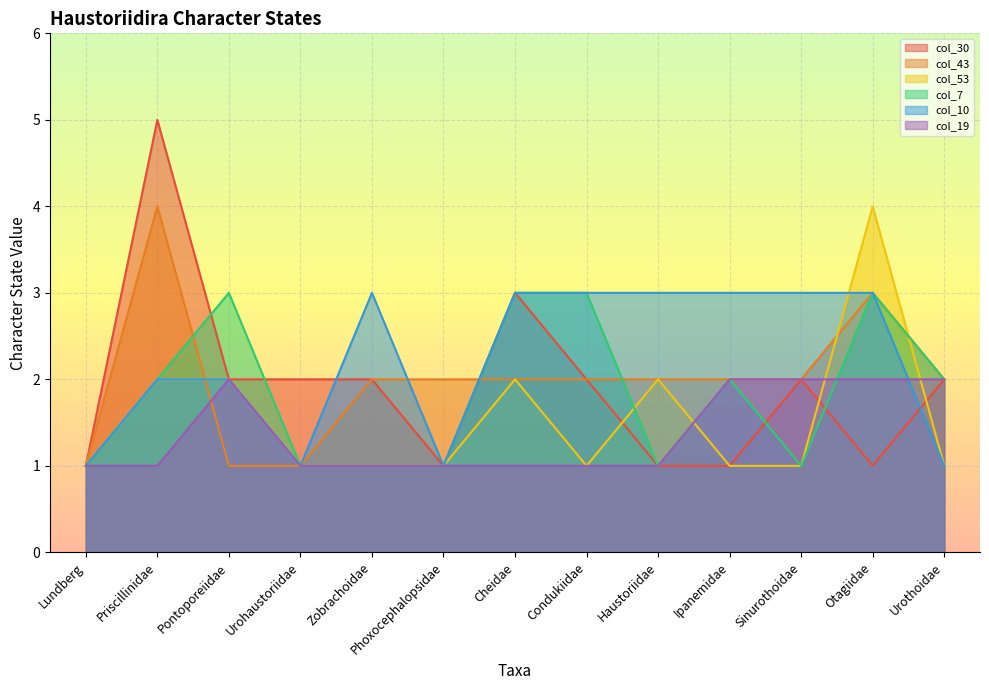

Is the value of col_53 at Haustoriidae greater than the value of col_19 at Ipanemidae?

No